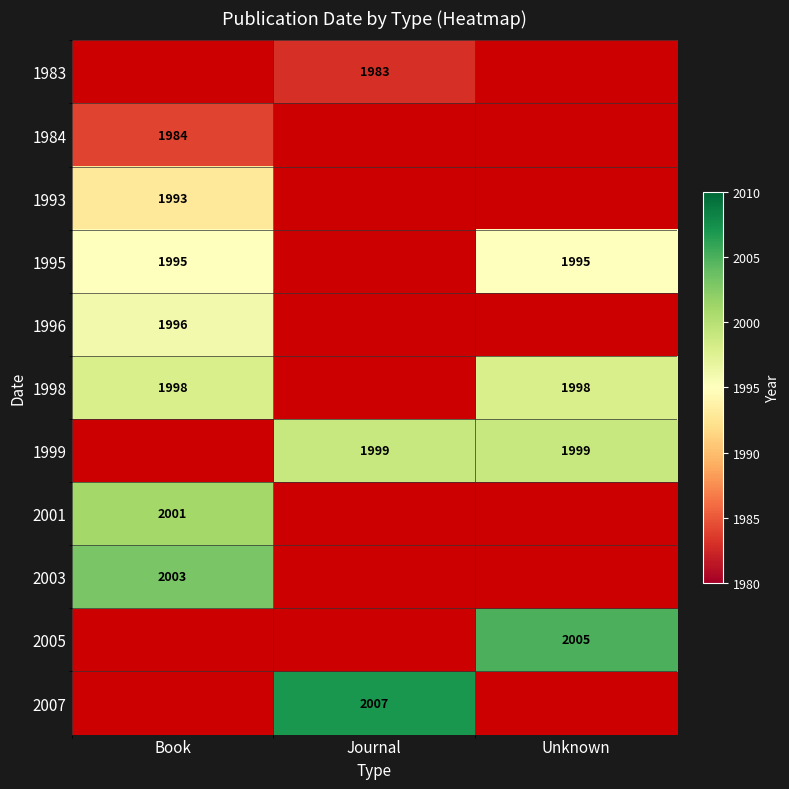

The 1993 series shows 807 at Book. True or false?

False